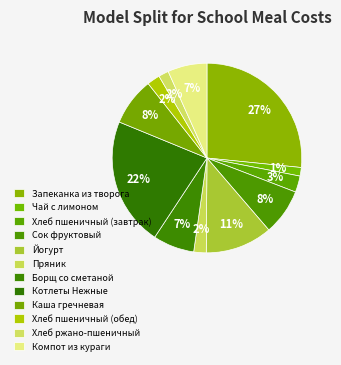

How many segments does this pie chart have?

12